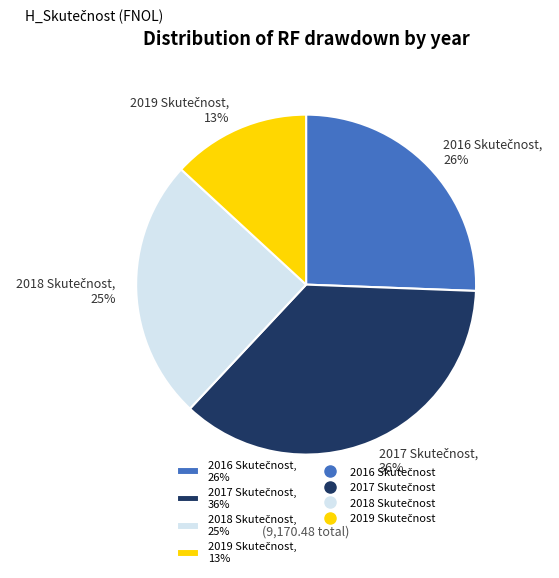

To the nearest percent, what is the difference between the largest and smallest slice percentages?

23%